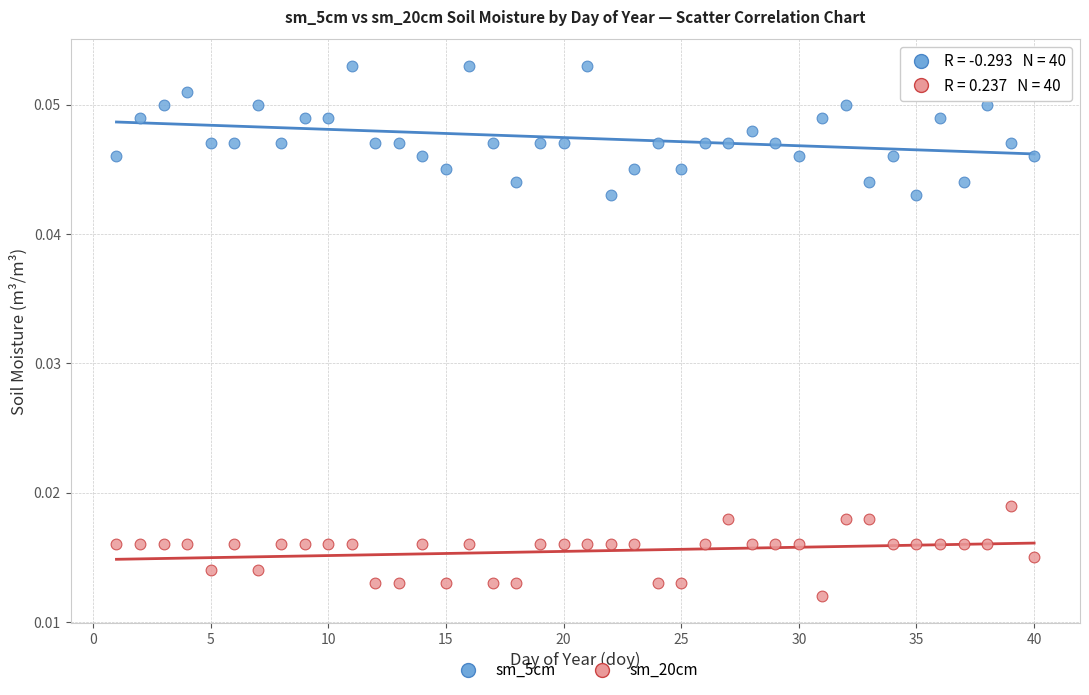

Across all data points, what is the range of X values (max minus min)?

39.0